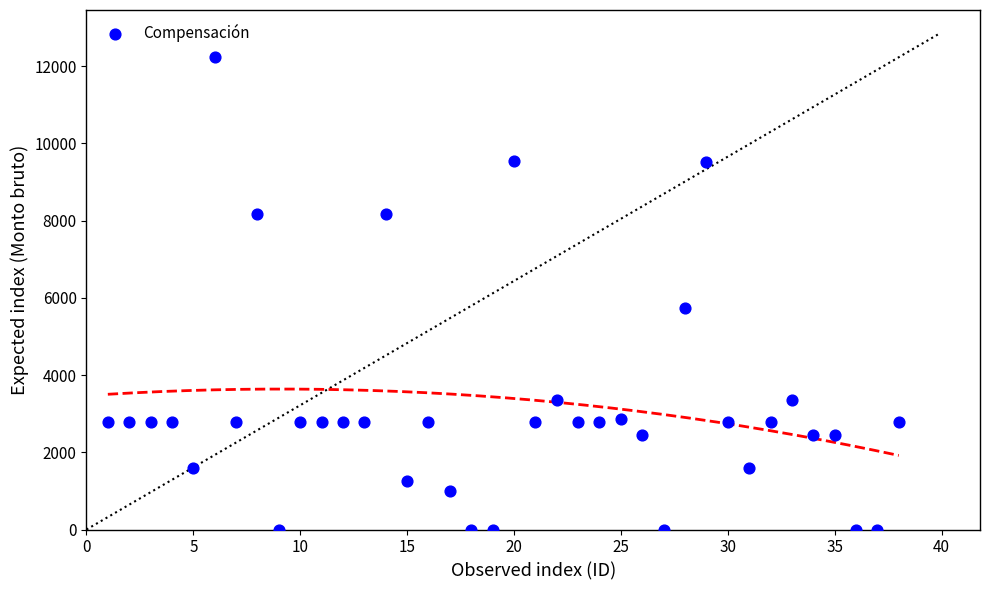

What is the range of Y values (max minus min)?

12230.4